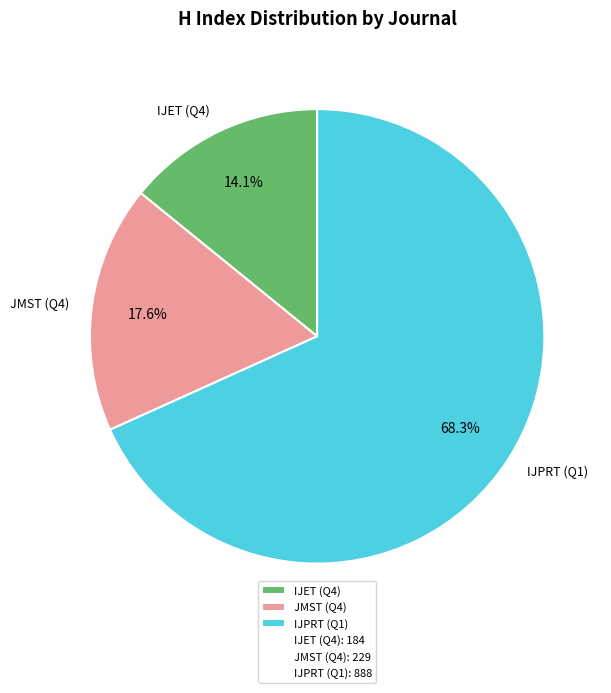

What is the ratio of the value at IJPRT (Q1) to the value at JMST (Q4)?

3.9